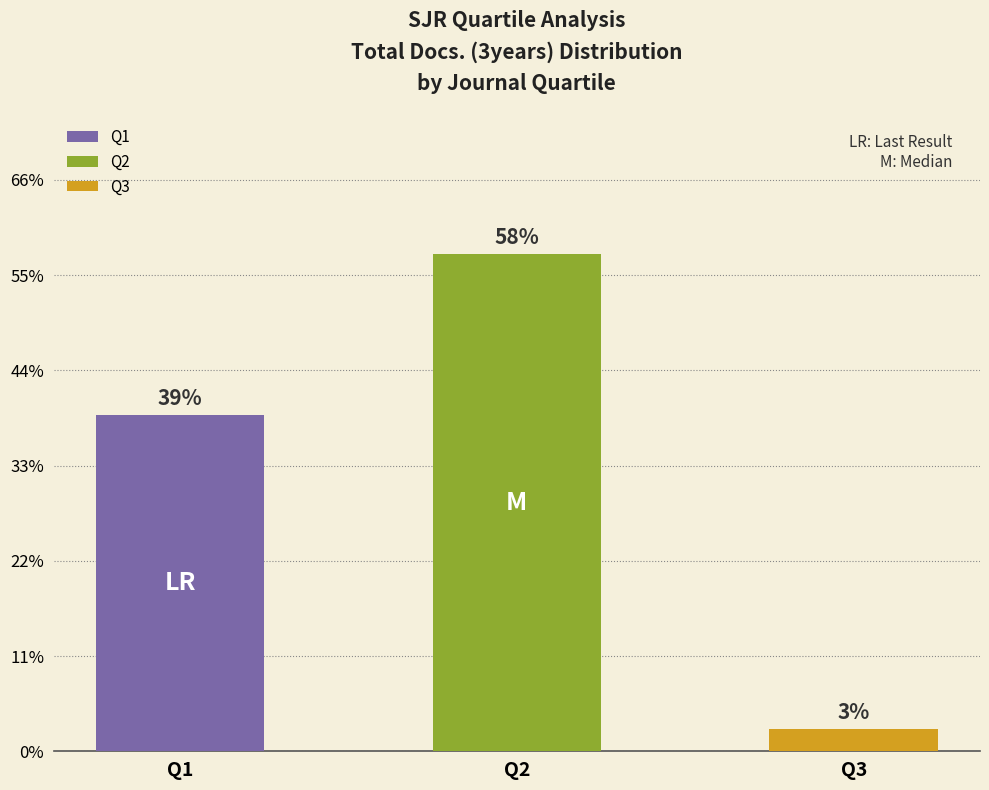

What are all the series names shown in the legend?

Q1, Q2, Q3